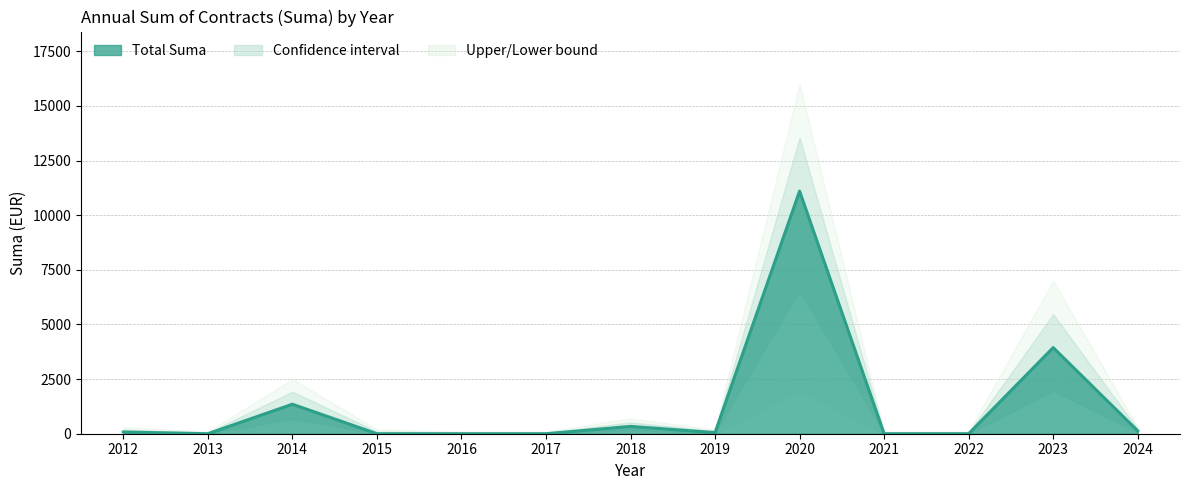

What is the sum of all Upper bound values?

27900.0